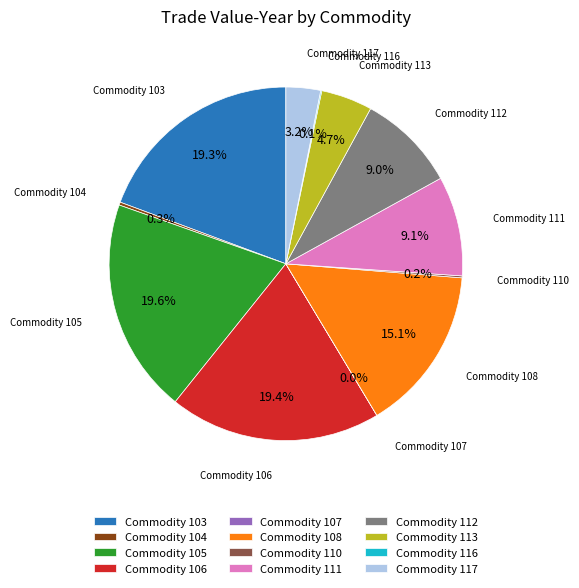

Is there any slice that represents more than half of the pie?

No